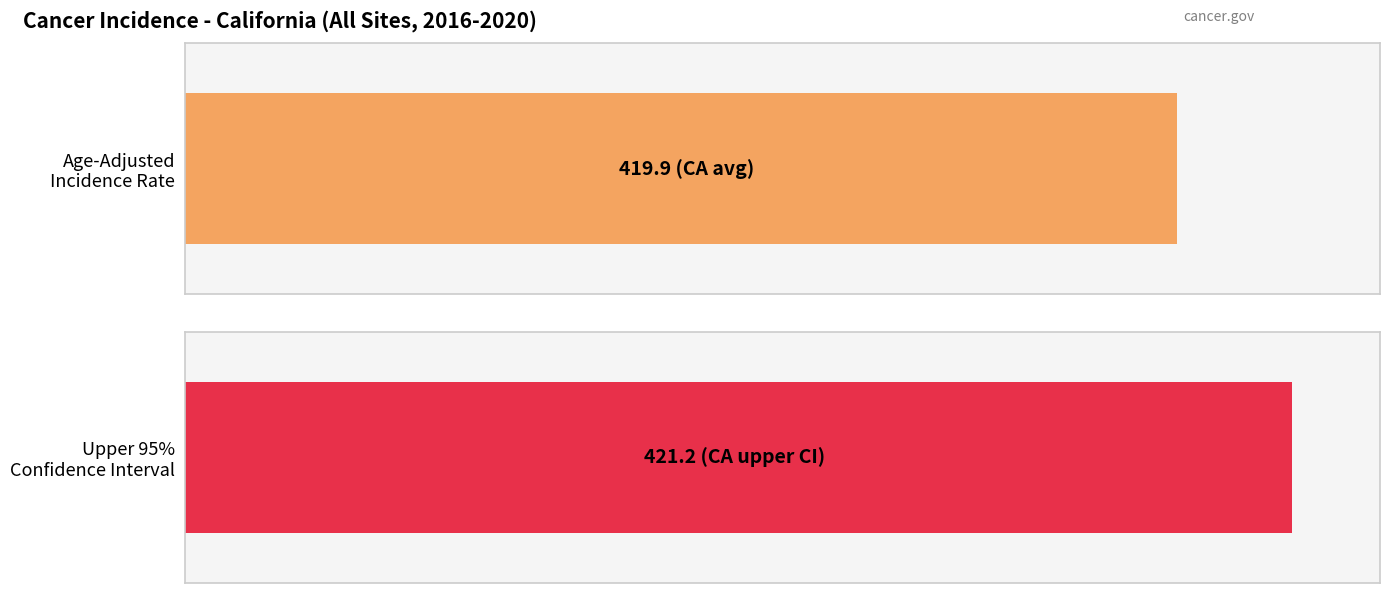

Which series has the largest total across all categories?

Upper 95% CI